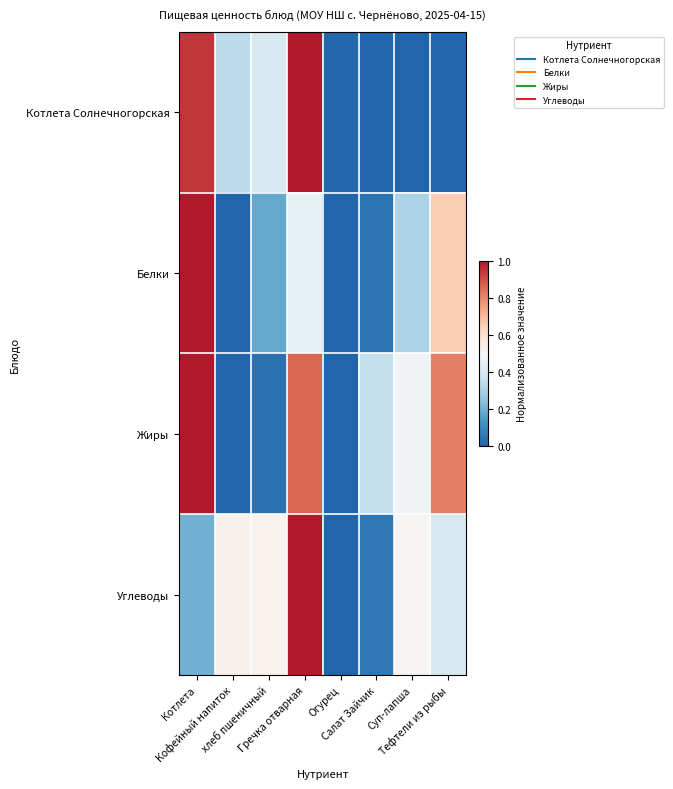

At how many categories does at least one series exceed 0?

8